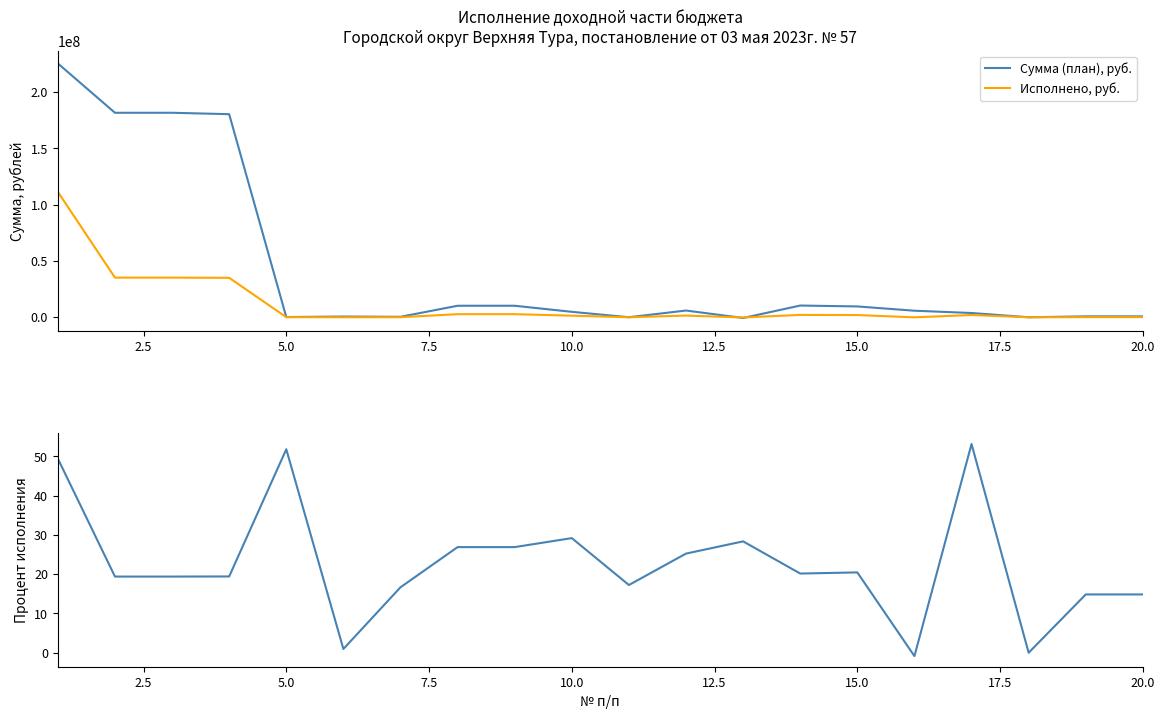

How many categories are shown in the chart?

20